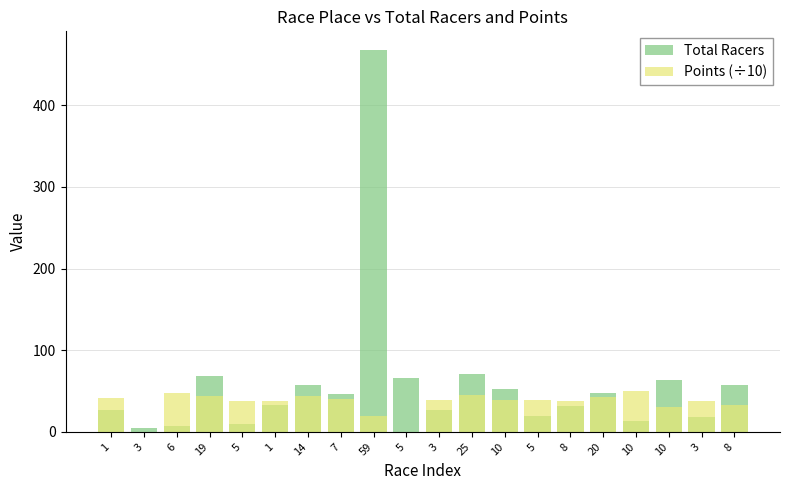

Reading right to left, transcribe all the data shown in this chart.

Total Racers: 8=57.0	3=18.0	10=64.0	10=13.0	20=48.0	8=32.0	5=20.0	10=52.0	25=71.0	3=27.0	5=66.0	59=467.0	7=46.0	14=57.0	1=33.0	5=10.0	19=68.0	6=7.0	3=5.0	1=27.0
Points (÷10): 8=32.4	3=38.2	10=30.8	10=49.9	20=42.9	8=38.2	5=39.4	10=38.5	25=45.1	3=38.9	5=0.0	59=19.4	7=40.2	14=43.4	1=37.8	5=38.2	19=43.8	6=47.3	3=0.0	1=41.7